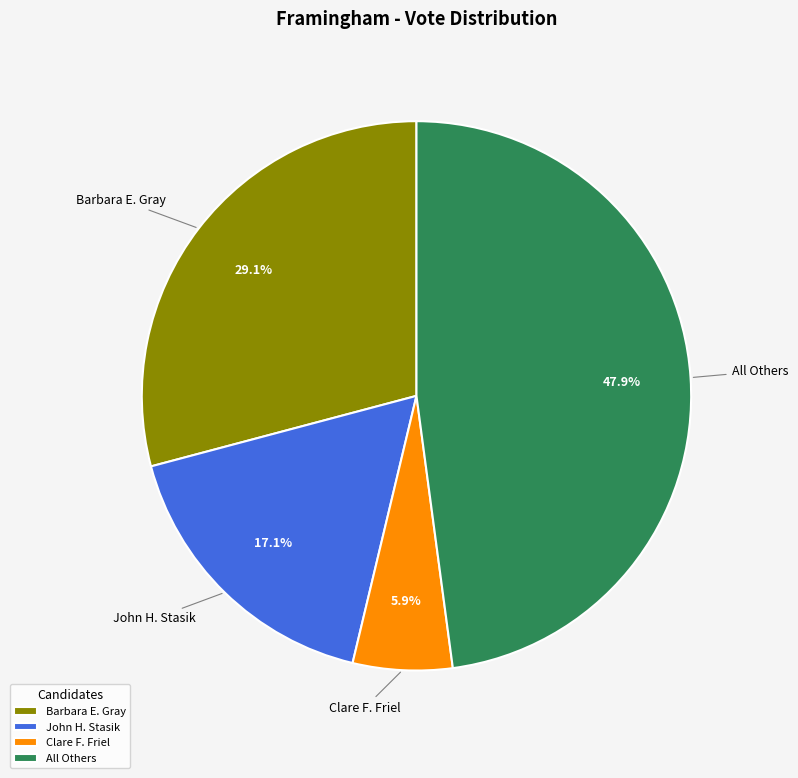

Which slice is the smallest?

Clare F. Friel